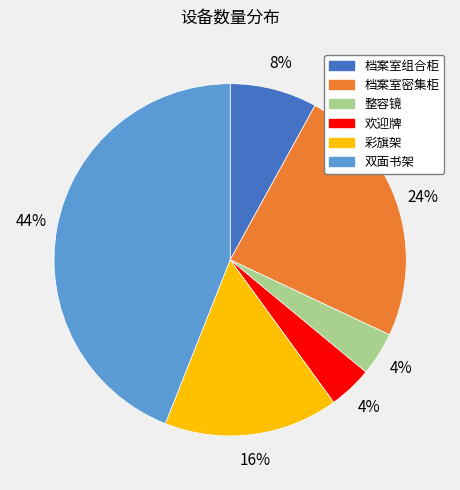

Which has a higher value, 档案室组合柜 or 彩旗架?

彩旗架